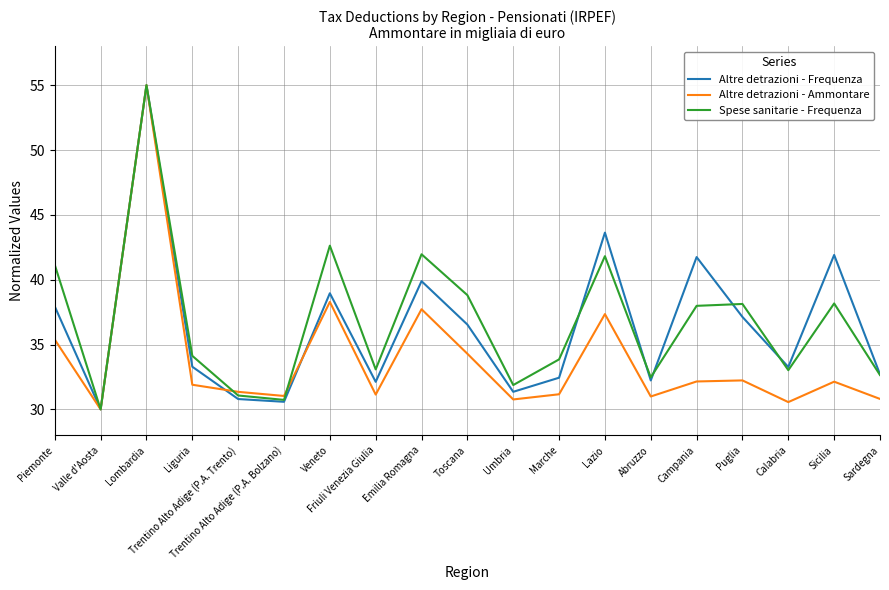

The value of Altre detrazioni - Ammontare at Piemonte is 46.3. True or false?

False